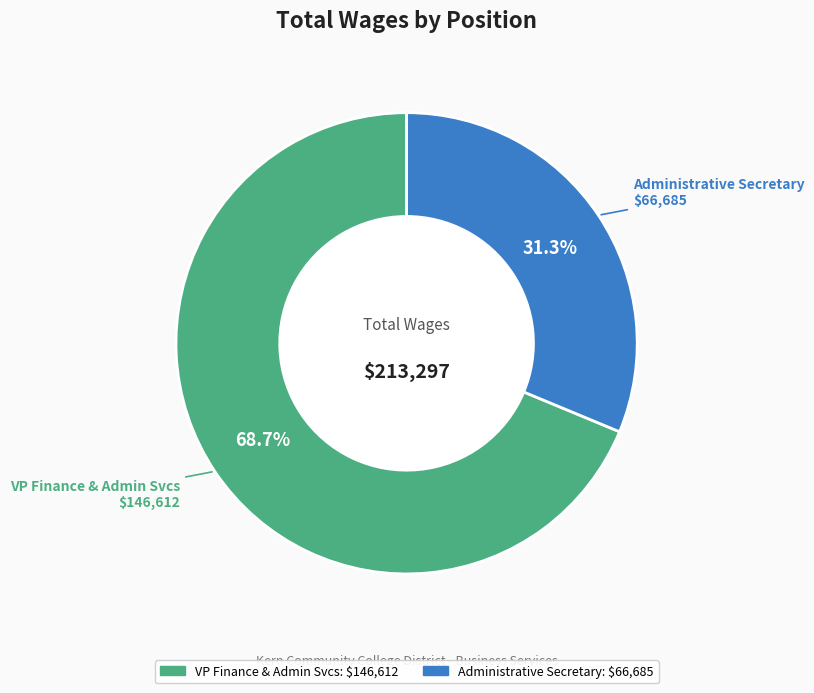

To the nearest percent, what percentage of the pie is Administrative Secretary?

31%